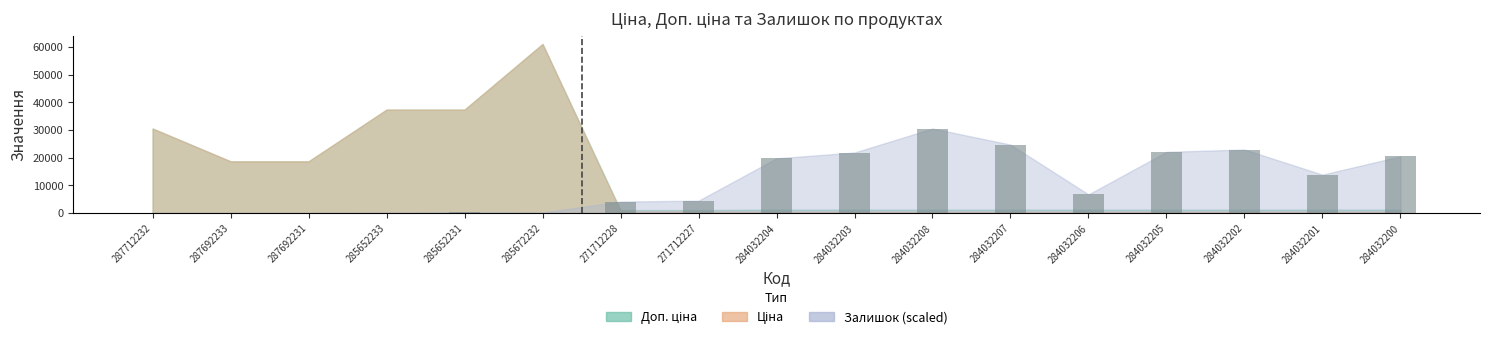

What is the sum of all values?

192092.2